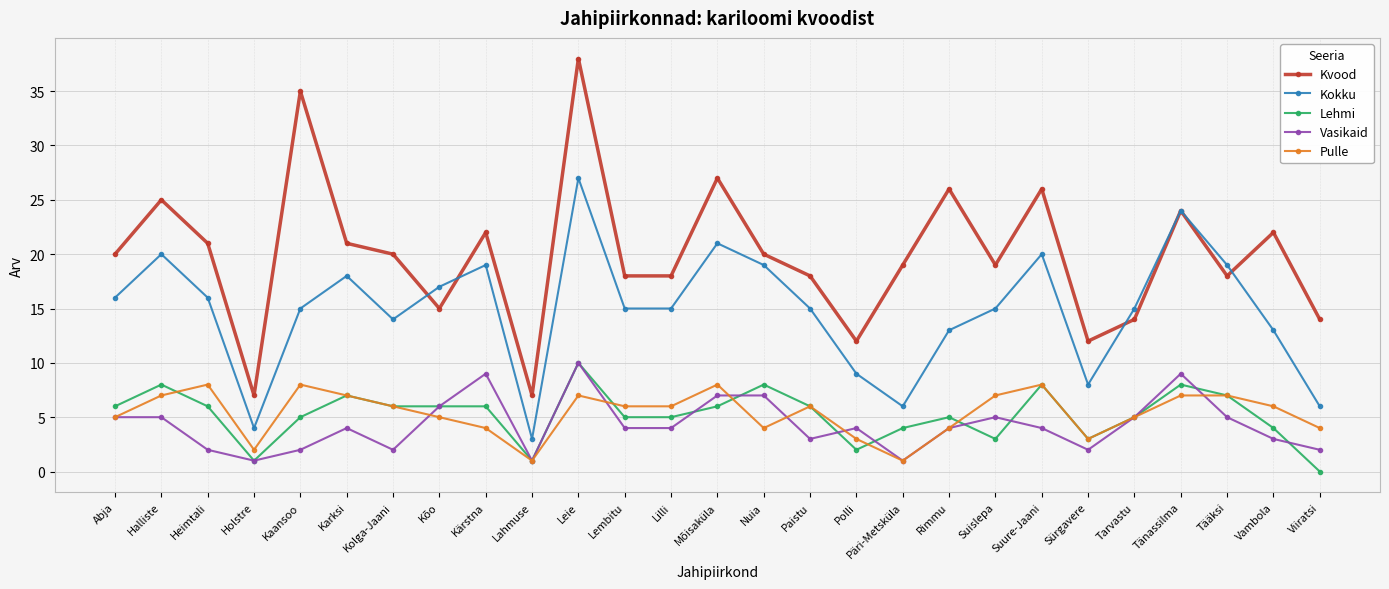

What is the difference between the Lehmi values at Mõisaküla and Polli?

4